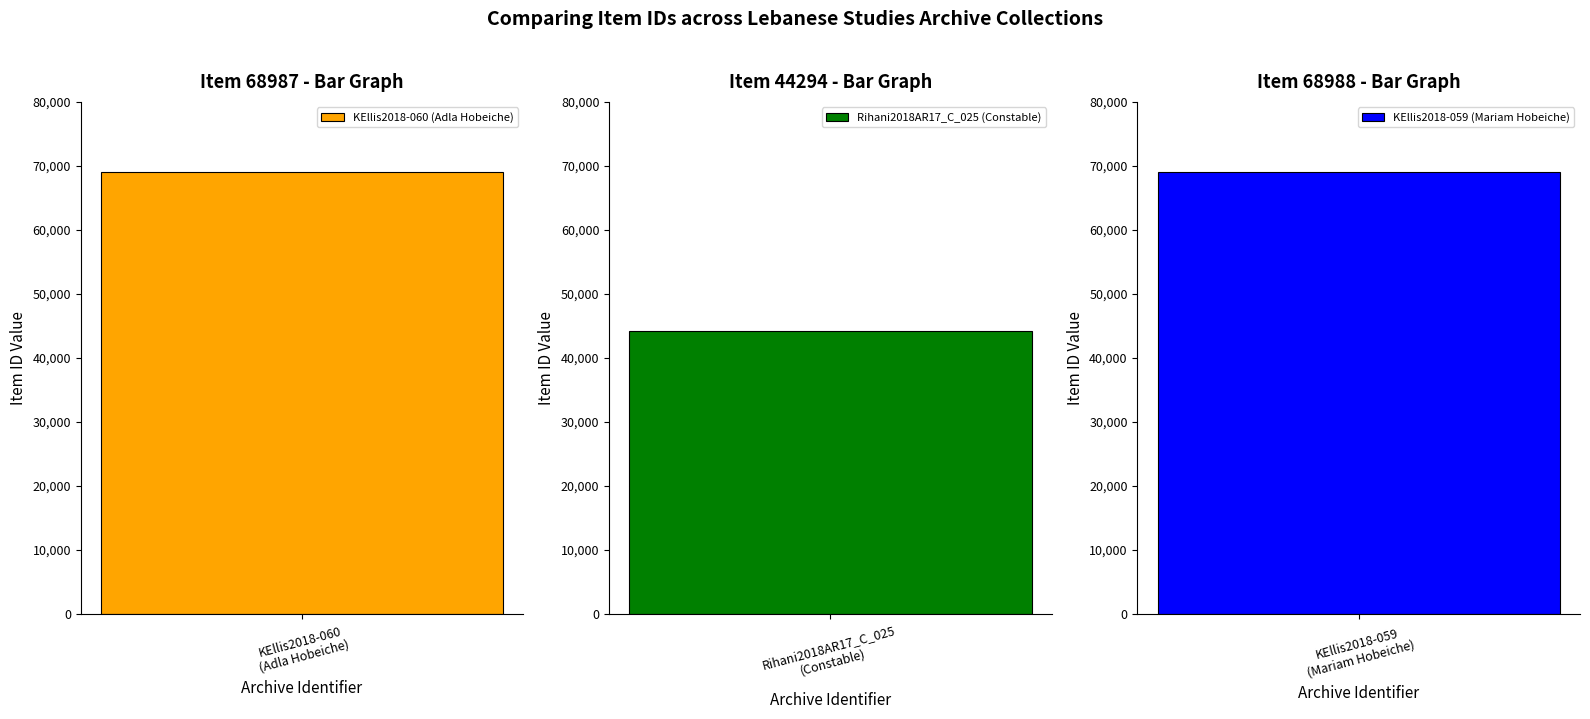

Reading left to right, list all the values displayed in this chart.

68987	44294	68988